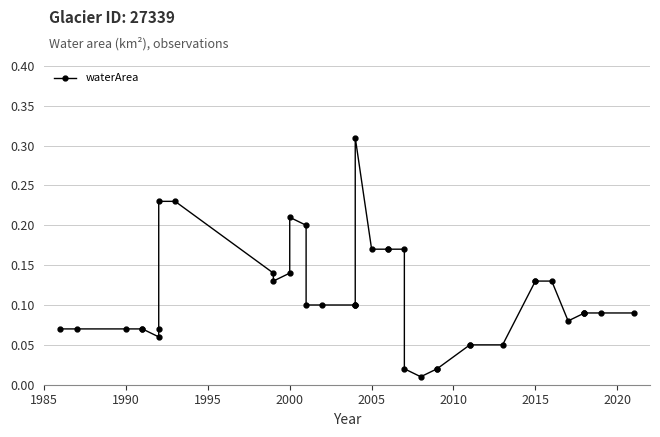

Is this an area chart (filled region under the line)?

No